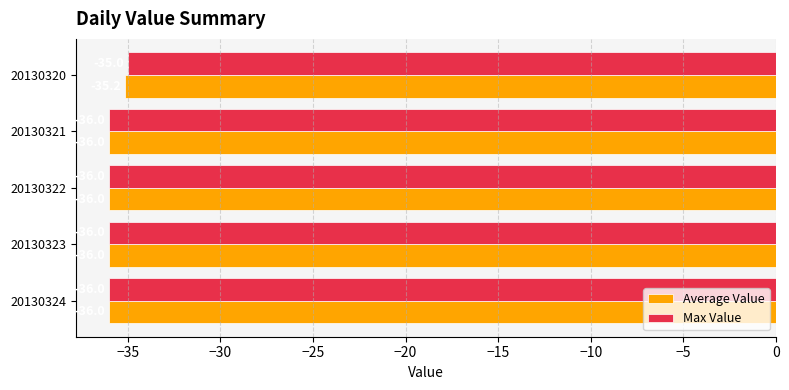

What is the total value across all series at 20130323?

-72.0